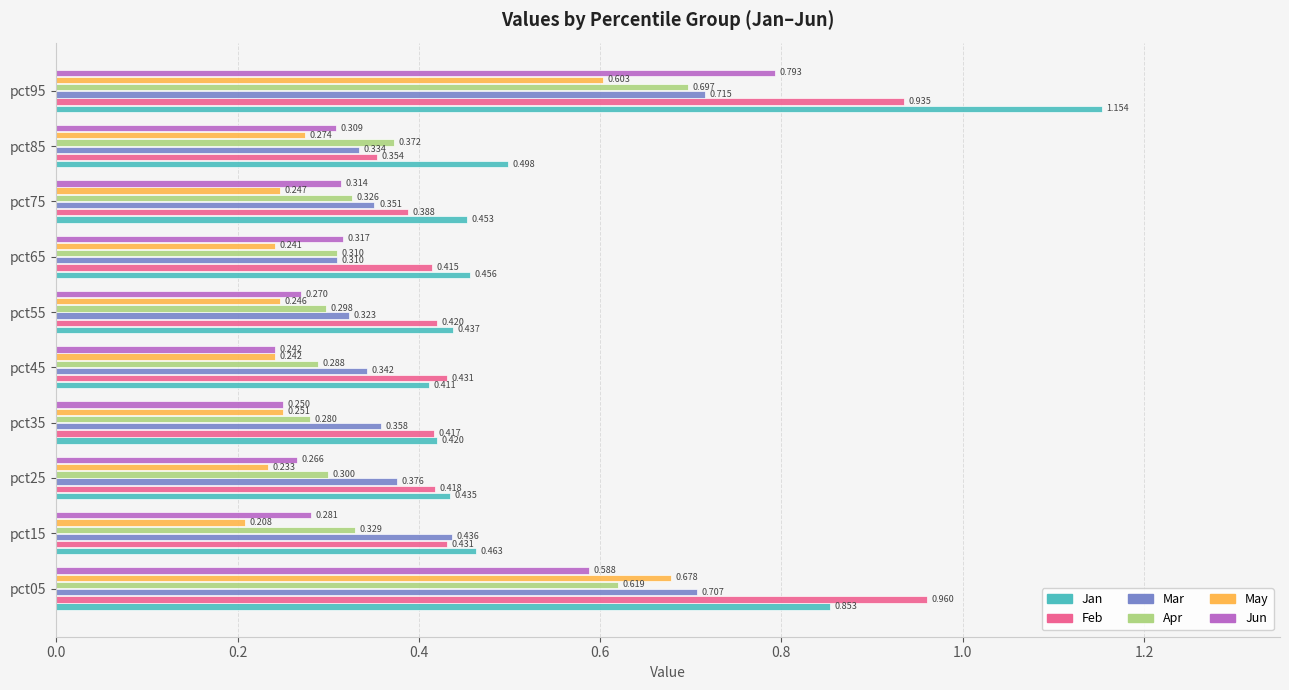

Which series has the largest range (max minus min)?

Jan